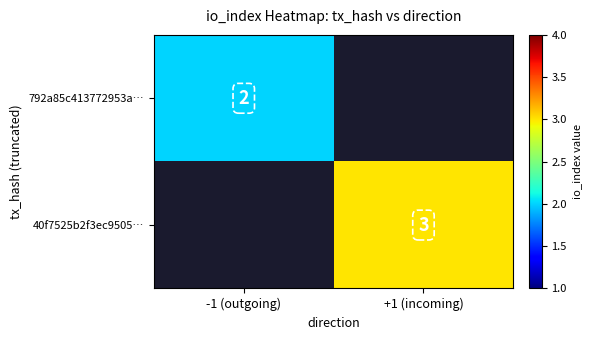

True or false: 792a85c413772953a… has a value of 1 at -1 (outgoing).

False